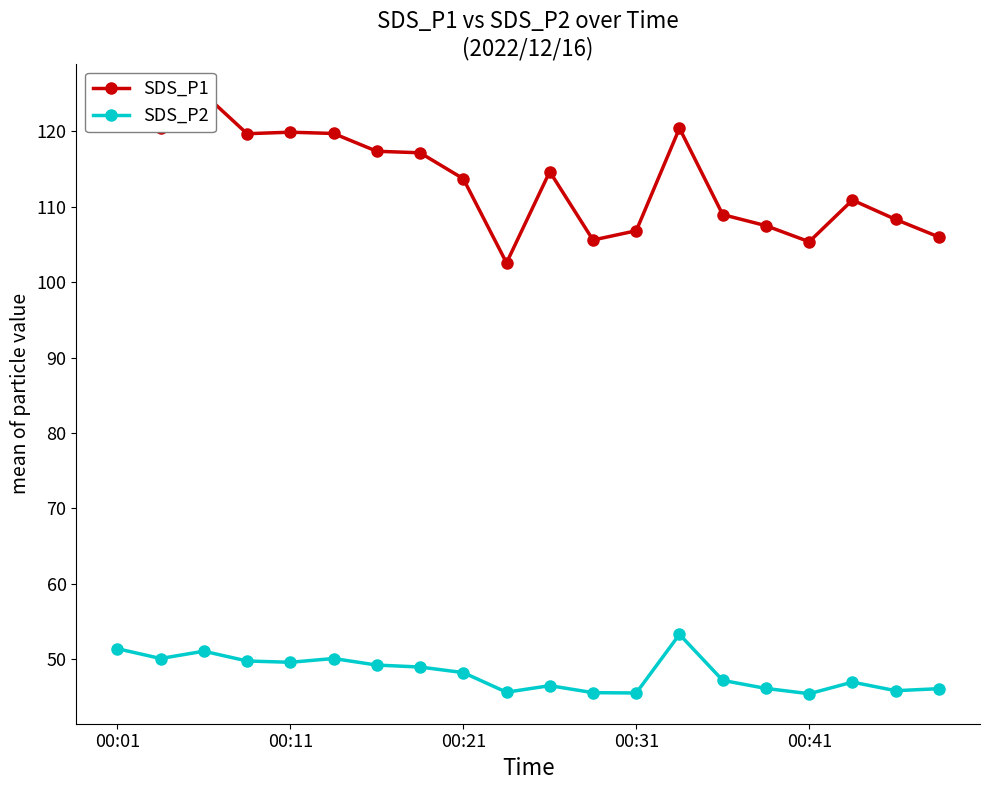

At 19, list the series in order from largest to smallest.

SDS_P1, SDS_P2